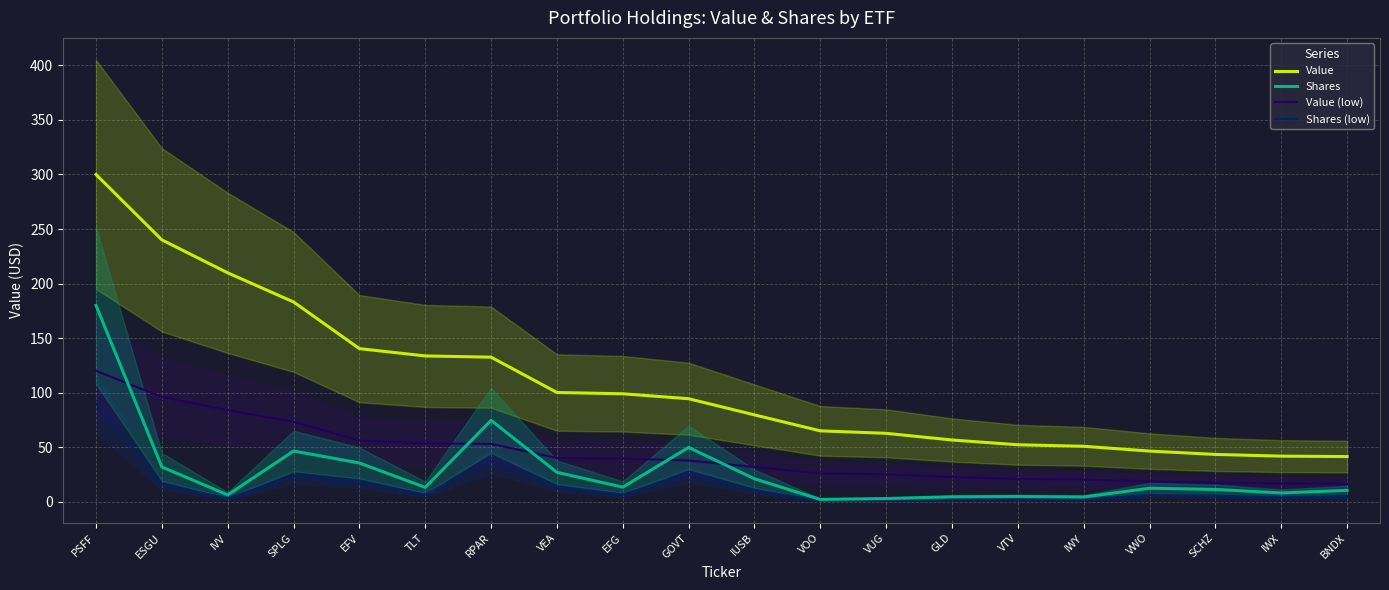

Between VWO and BNDX, which is larger?

VWO